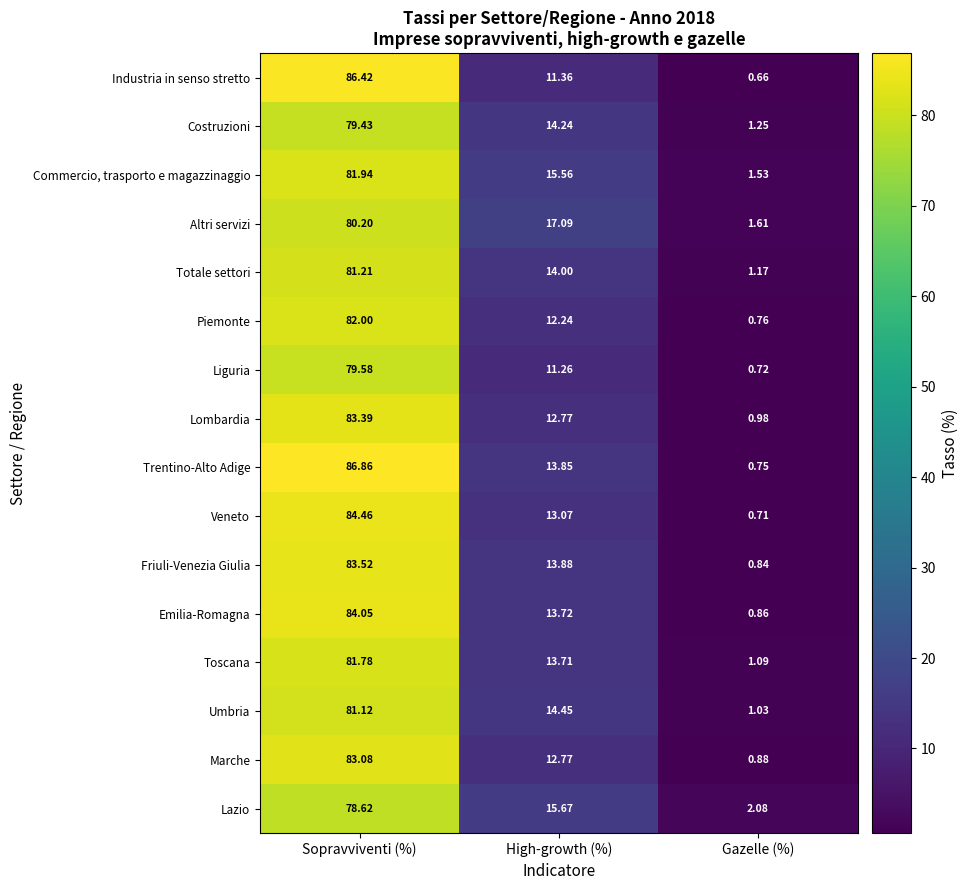

At Sopravviventi (%), list the series in order from smallest to largest.

Lazio, Costruzioni, Liguria, Altri servizi, Umbria, Totale settori, Toscana, Commercio, trasporto e magazzinaggio, Piemonte, Marche, Lombardia, Friuli-Venezia Giulia, Emilia-Romagna, Veneto, Industria in senso stretto, Trentino-Alto Adige